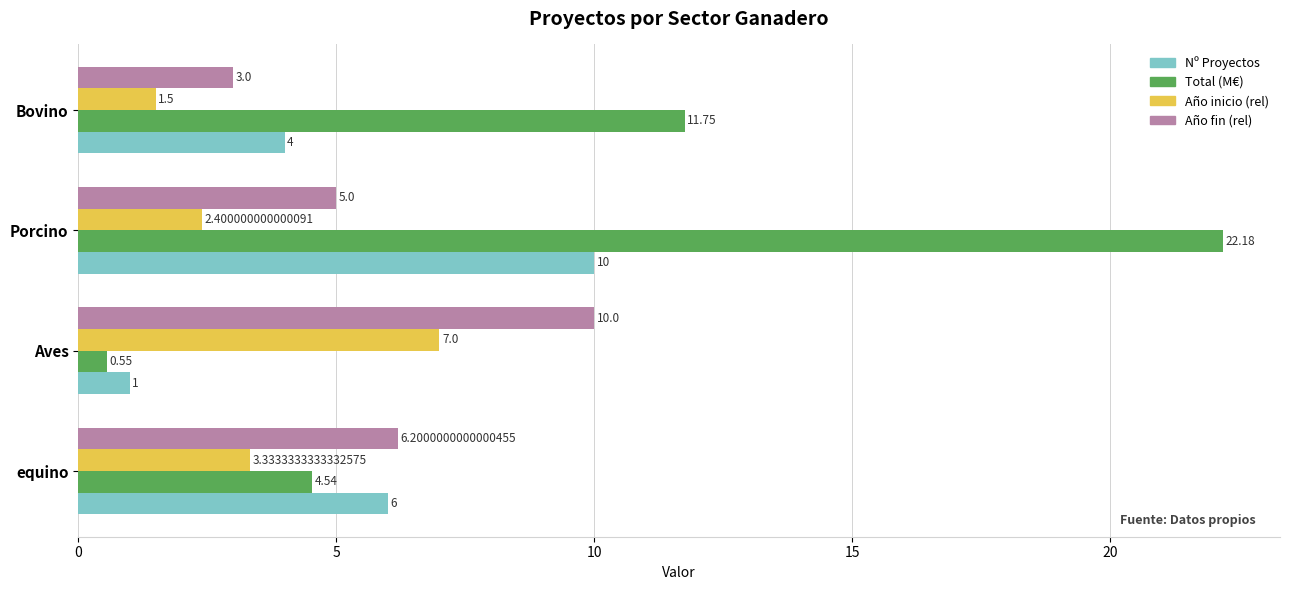

Which series has the largest range (max minus min)?

Total (M€)